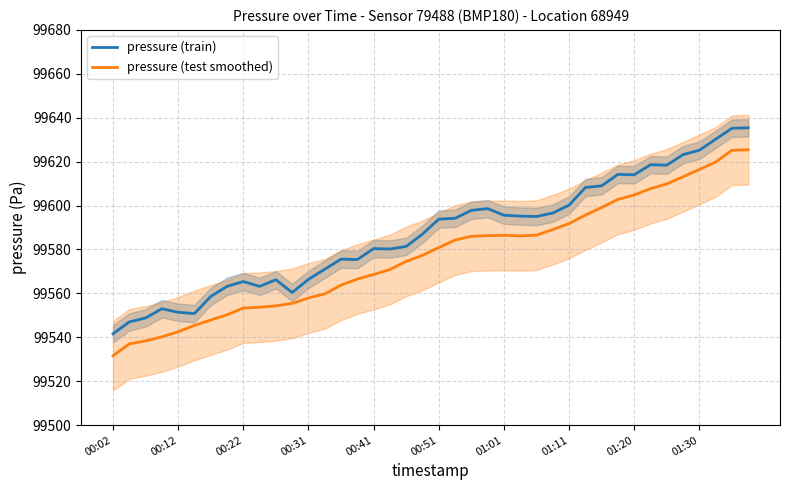

Which series has the largest total across all categories?

pressure (train)